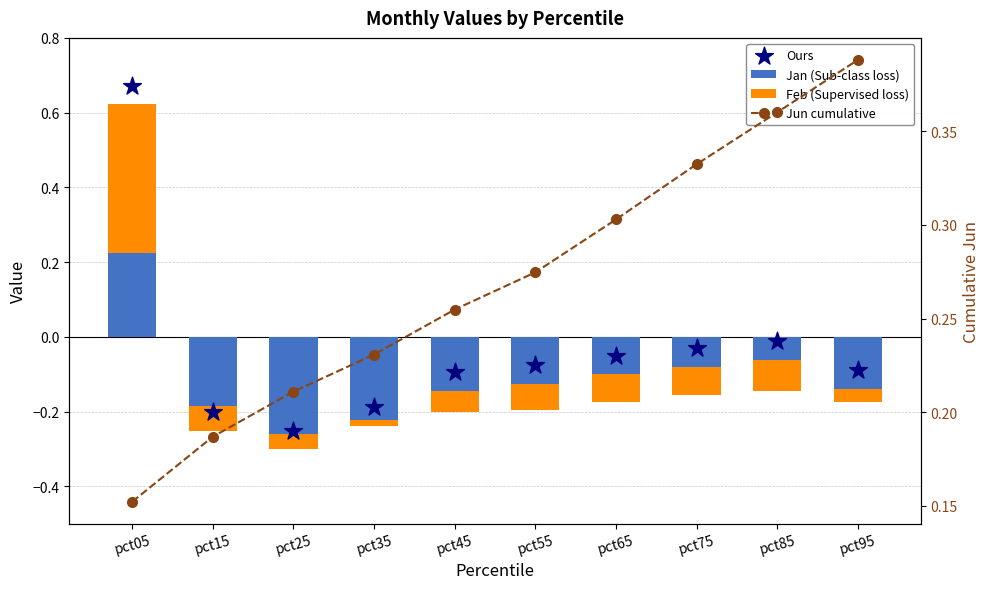

Which series has the largest total across all categories?

Jun cumulative